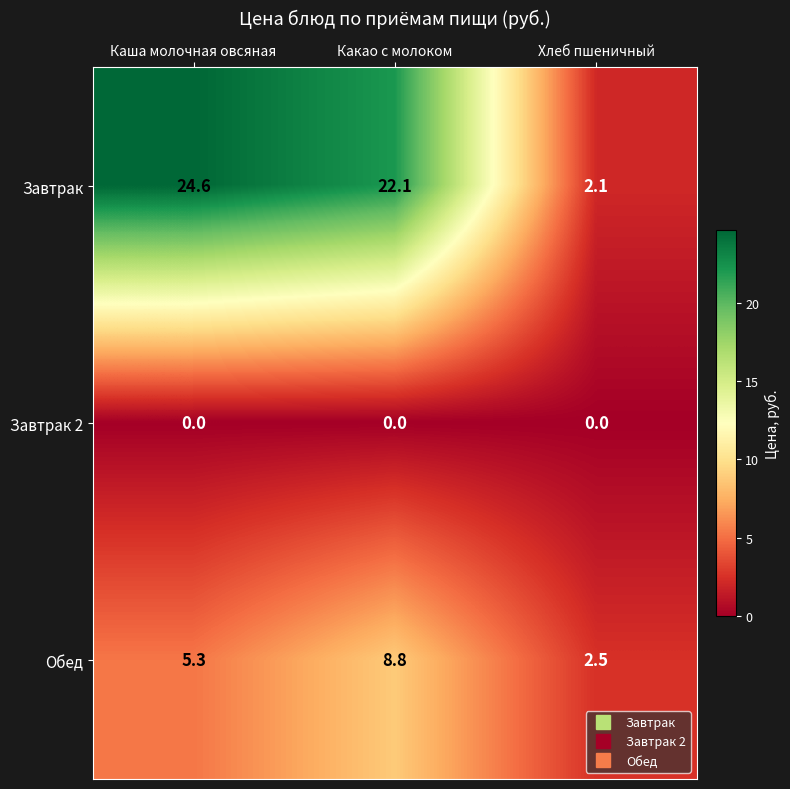

What is the difference between the maximum and minimum values in the Завтрак series?

22.5